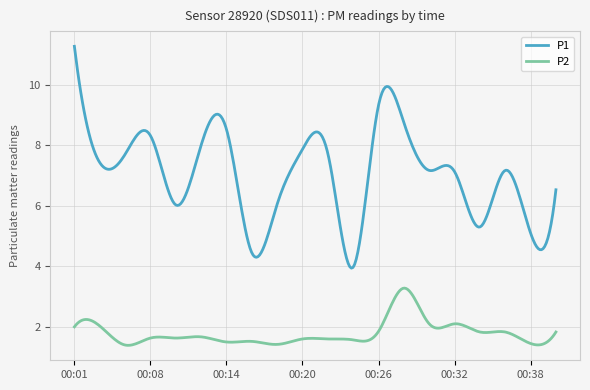

In P2, how many points are higher than both neighbors (excluding endpoints)?

9